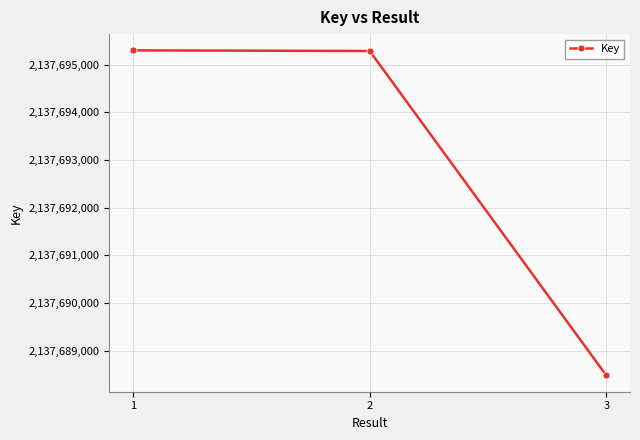

What value does the data have at 2?

2137695289